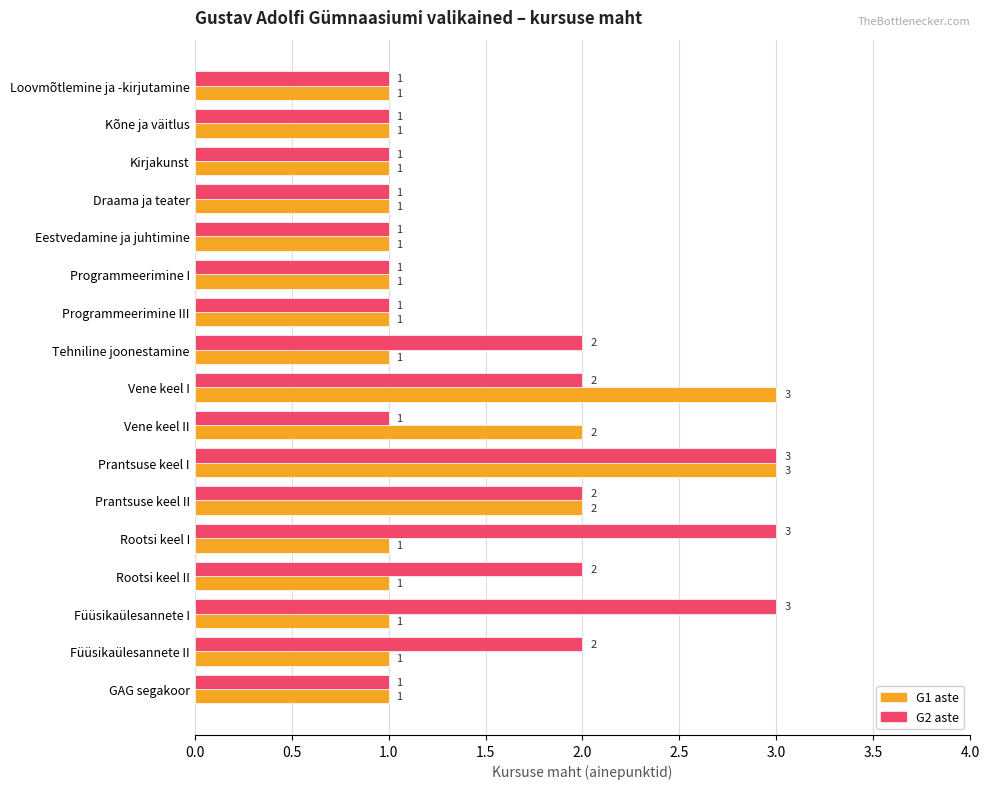

At which category is the sum across all series the highest?

Prantsuse keel I